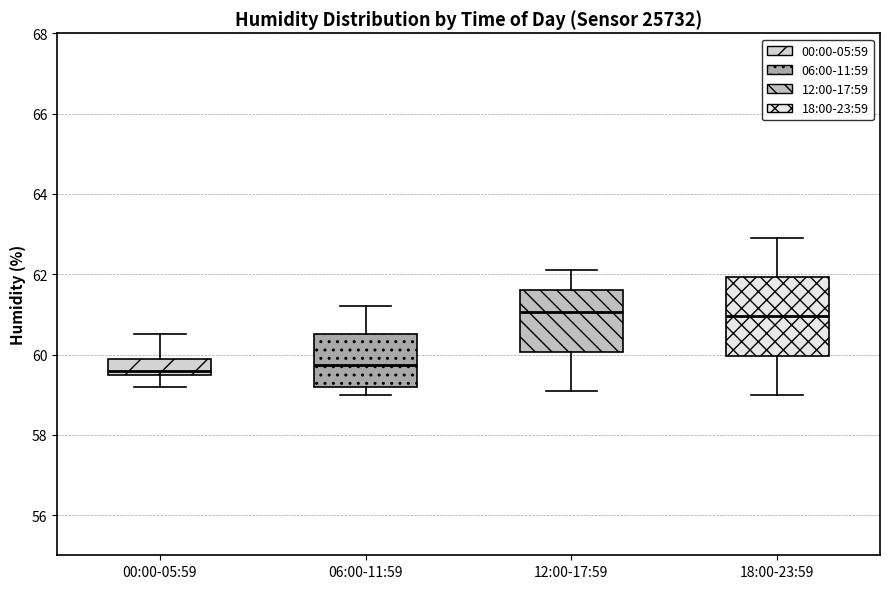

Reading left to right, read every box against the y-axis: the position of its median line, the range the box covers, and the ends of its whiskers. The values are not printed on the chart, so give them approximately, as read against the axis.

00:00-05:59: median 59.6 (just above the box's lower edge), box 59.6 to 60.0, whiskers 59.2 to 60.6
06:00-11:59: median 59.8, box 59.2 to 60.6, whiskers 59.0 to 61.2
12:00-17:59: median 61.0, box 60.0 to 61.6, whiskers 59.2 to 62.2
18:00-23:59: median 61.0, box 60.0 to 62.0, whiskers 59.0 to 63.0